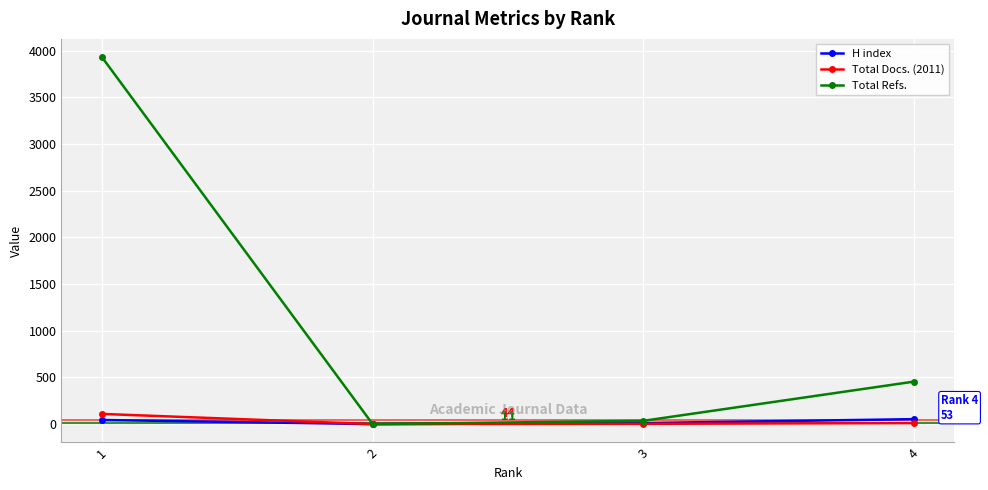

What are all the series names shown in the legend?

H index, Total Docs. (2011), Total Refs.